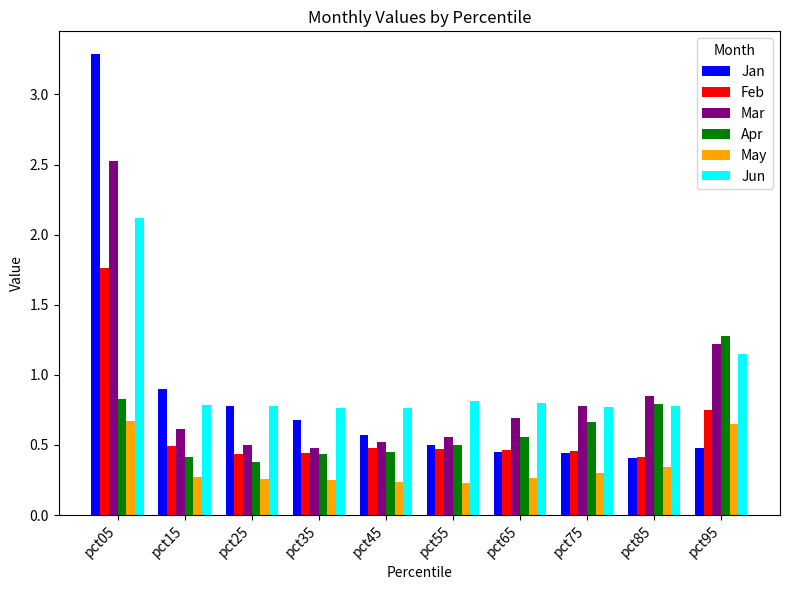

At how many categories does at least one series exceed 1?

2